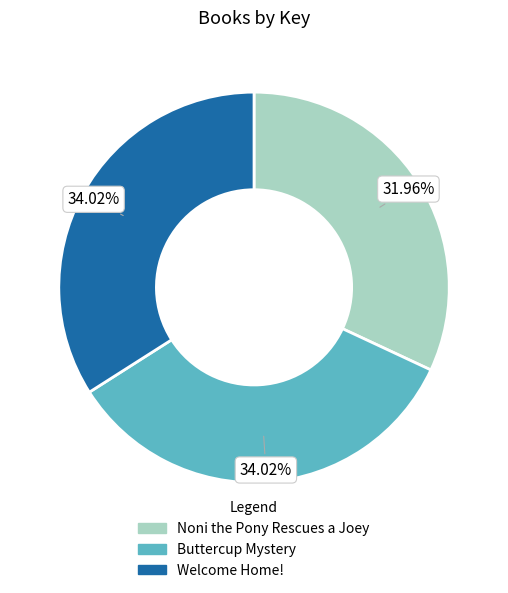

Does Buttercup Mystery represent more than half of the total?

No